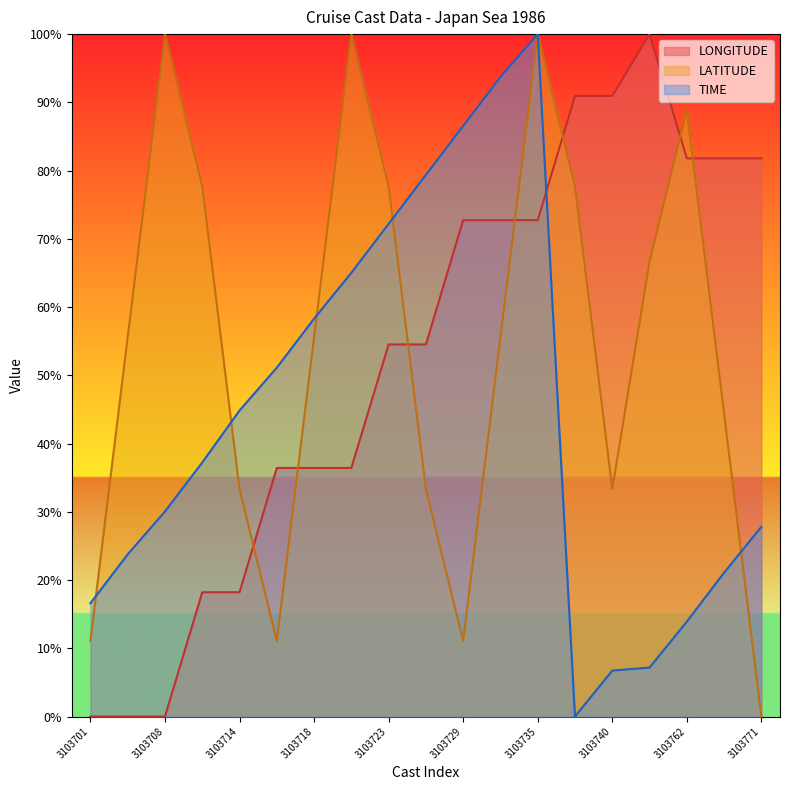

How many data points does each series have?

19